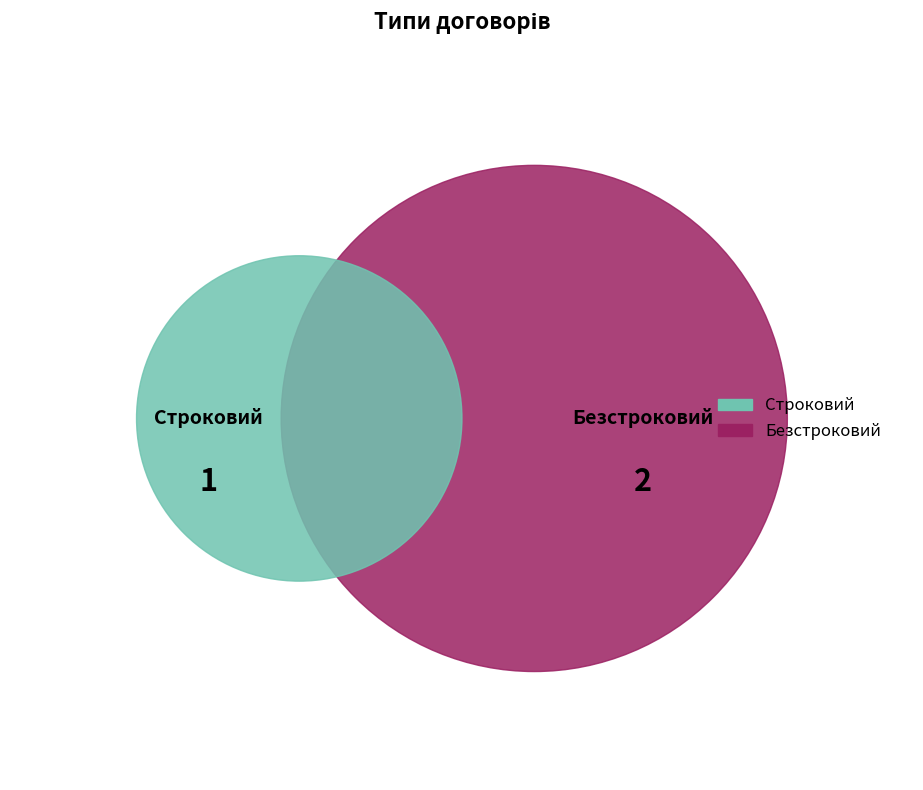

Count the number of slices in the pie.

2